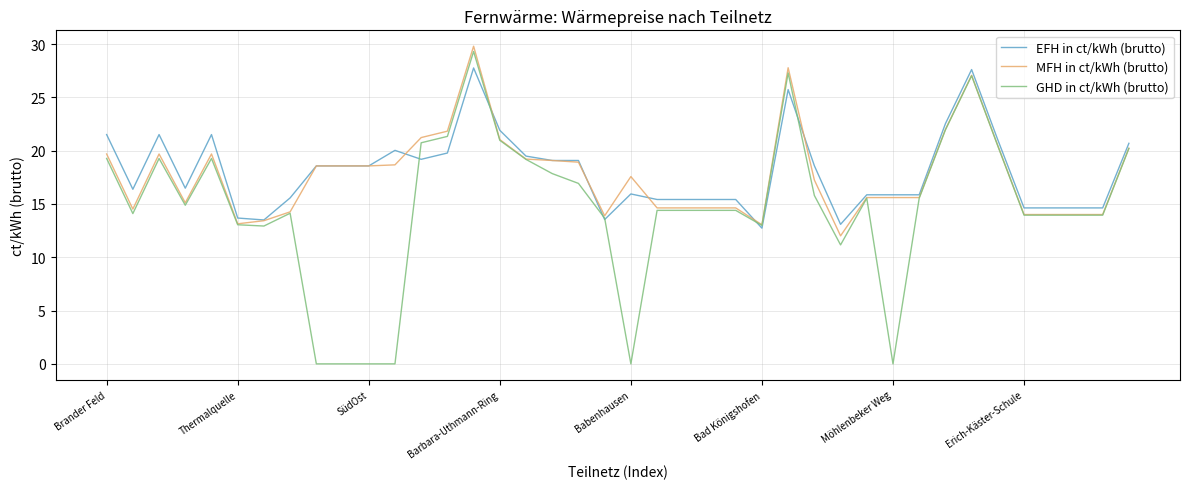

Which series has the widest spread of values?

GHD in ct/kWh (brutto)